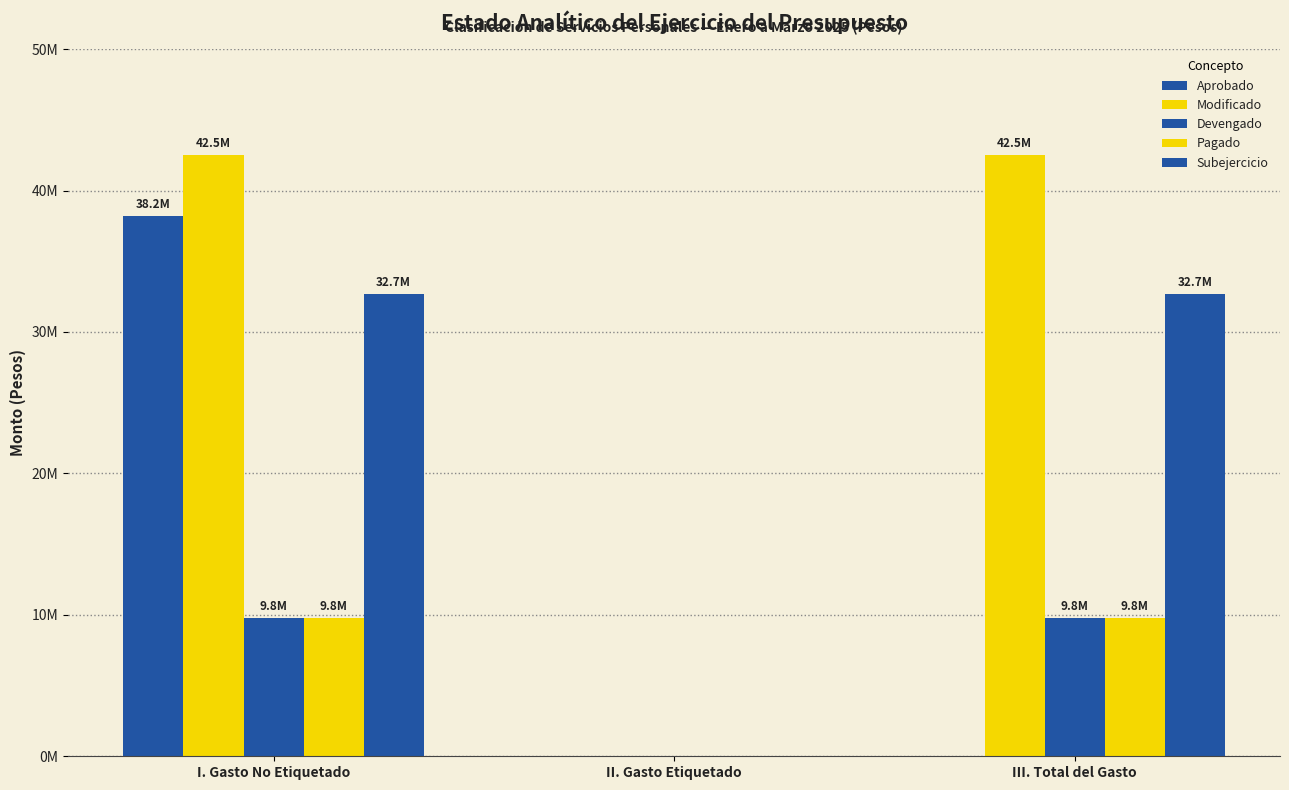

What is the label of the 1st bar from the right?

III. Total del Gasto